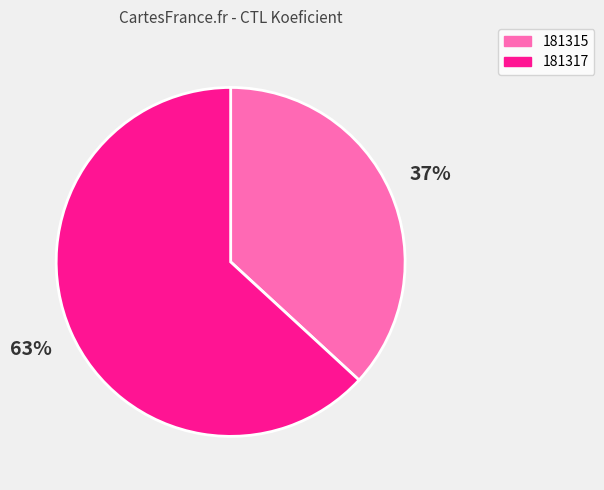

Rank the categories by value from highest to lowest.

181317, 181315